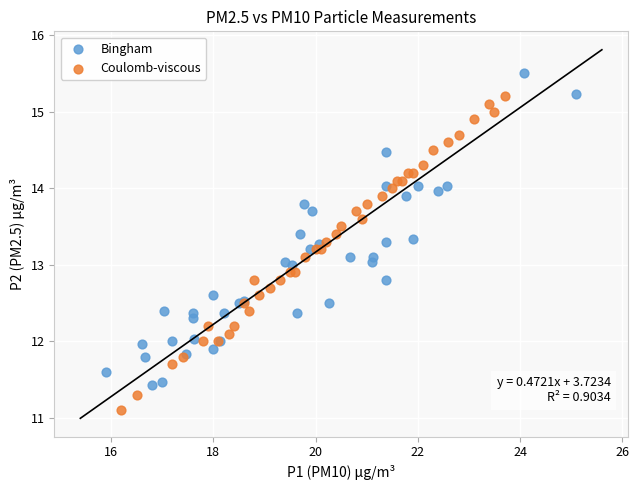

What are all the series names shown in the legend?

Bingham, Coulomb-viscous